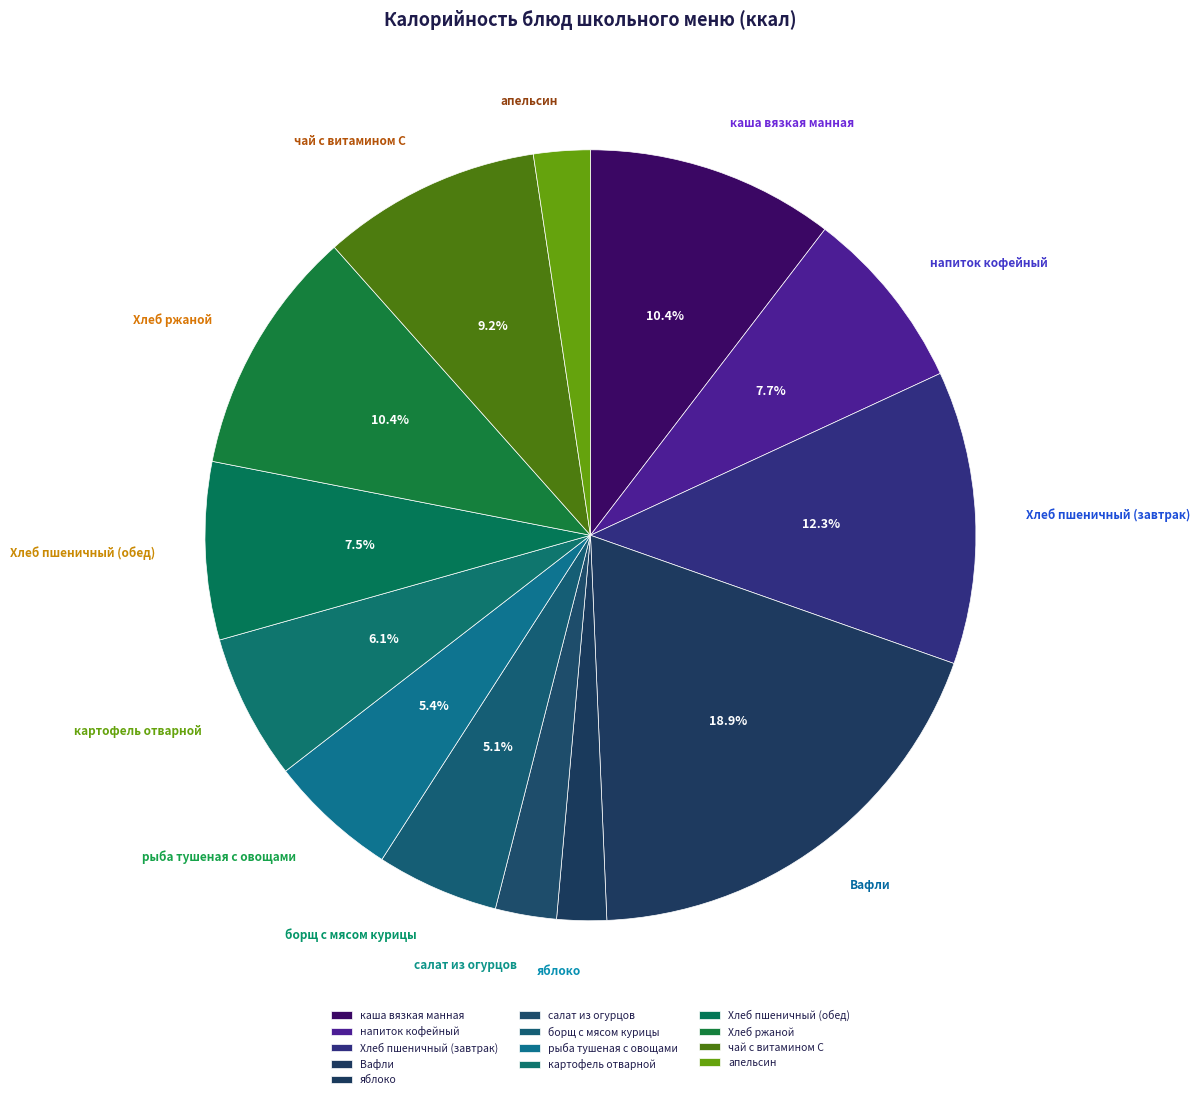

Is Хлеб пшеничный (завтрак) the majority of the pie?

No